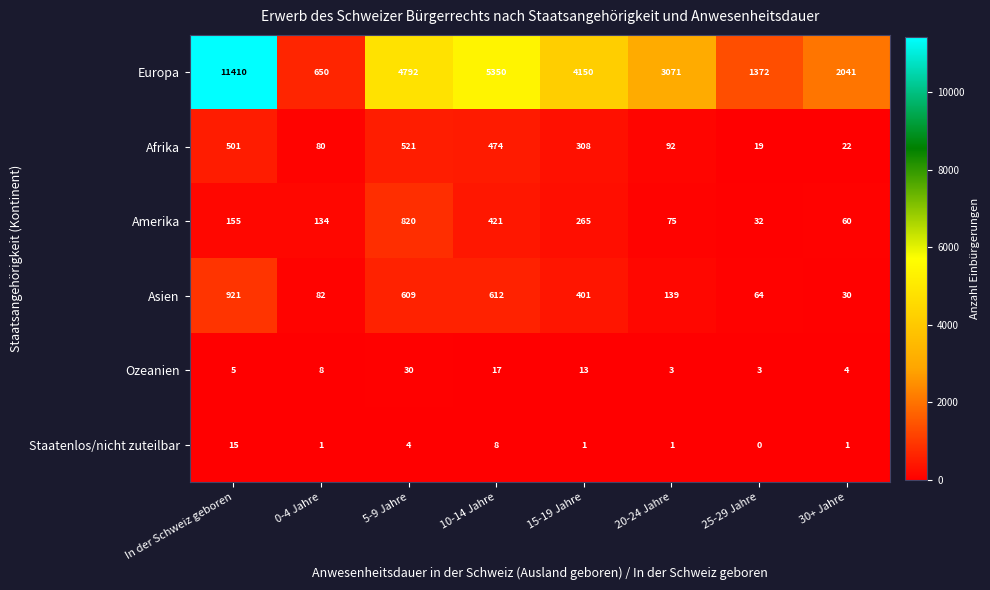

True or false: Asien has a value of 139 at 20-24 Jahre.

True